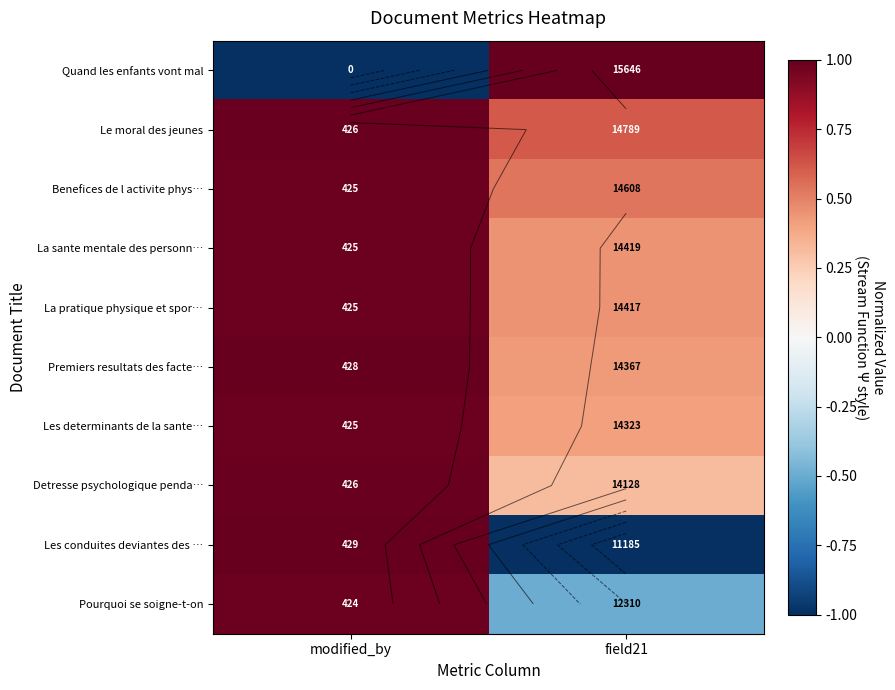

Read the Quand les enfants vont mal value at modified_by.

-1.0